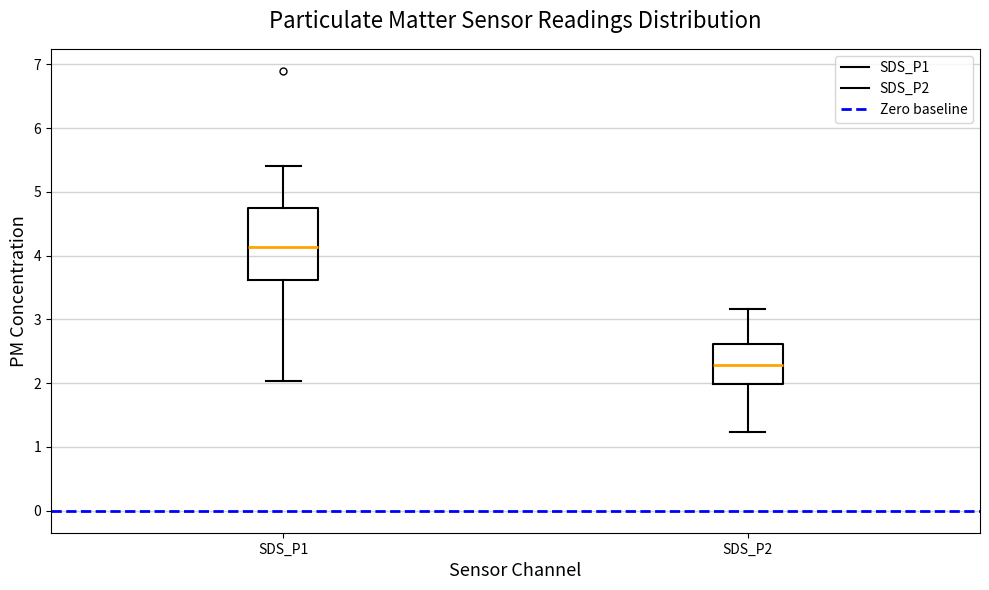

Which box's median line is the lowest?

SDS_P2